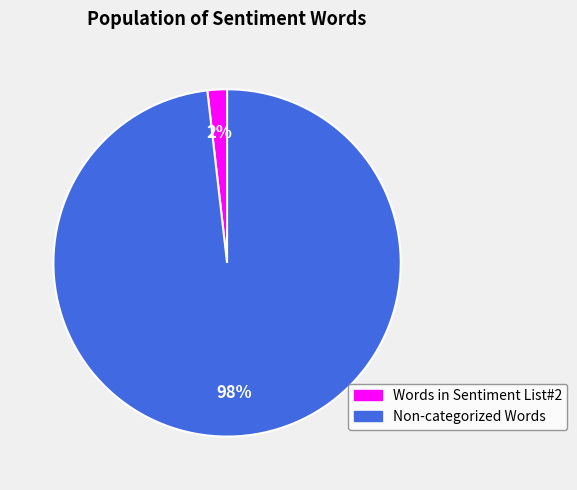

To the nearest percent, what percentage of the pie is Words in Sentiment List#2?

2%